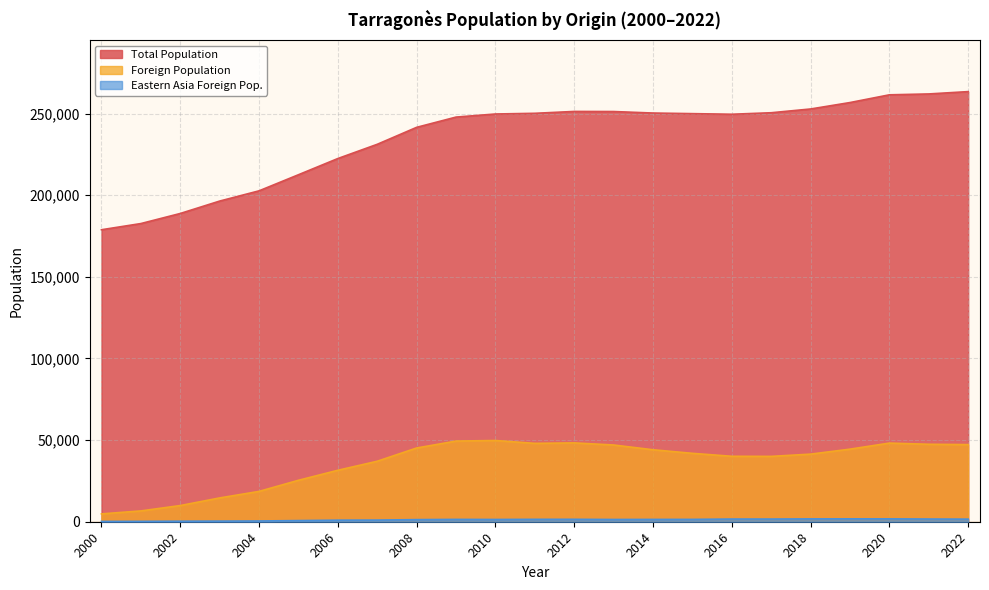

What are all the series names shown in the legend?

Total Population, Foreign Population, Eastern Asia Foreign Pop.